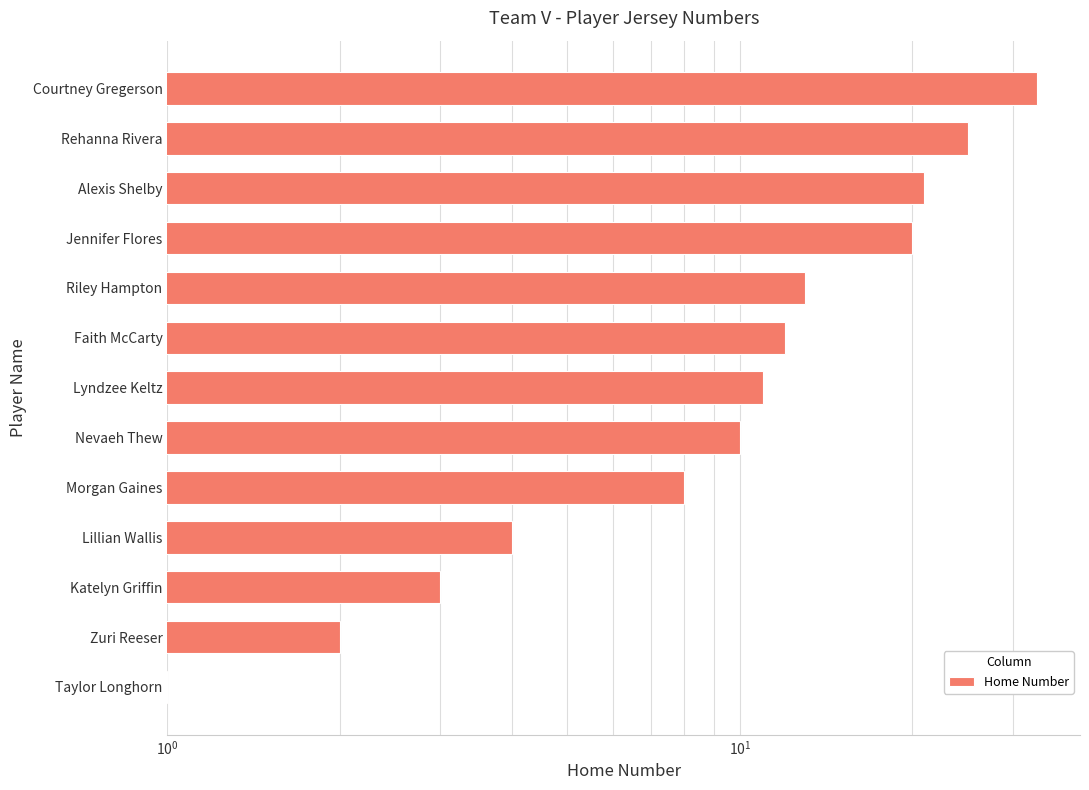

What is the value of the 8th bar from the left?

12